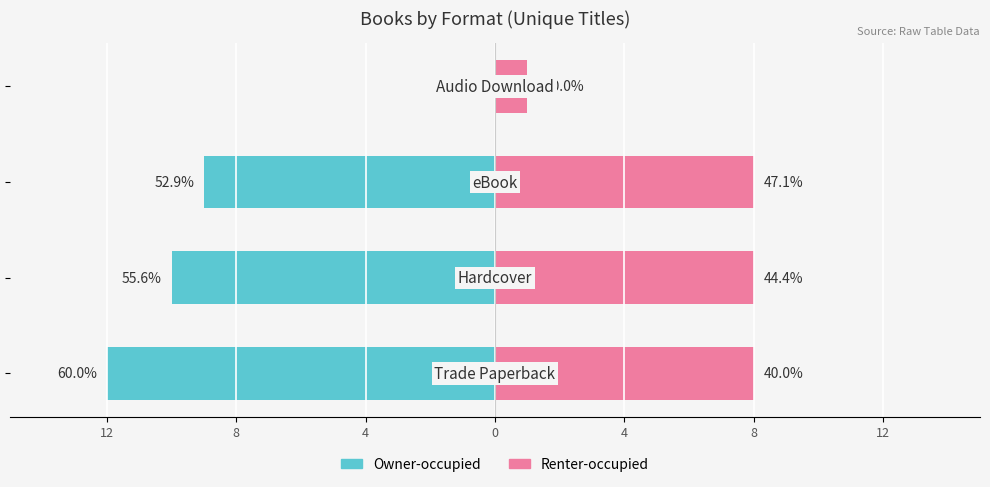

What are all the series names shown in the legend?

Owner-occupied, Renter-occupied